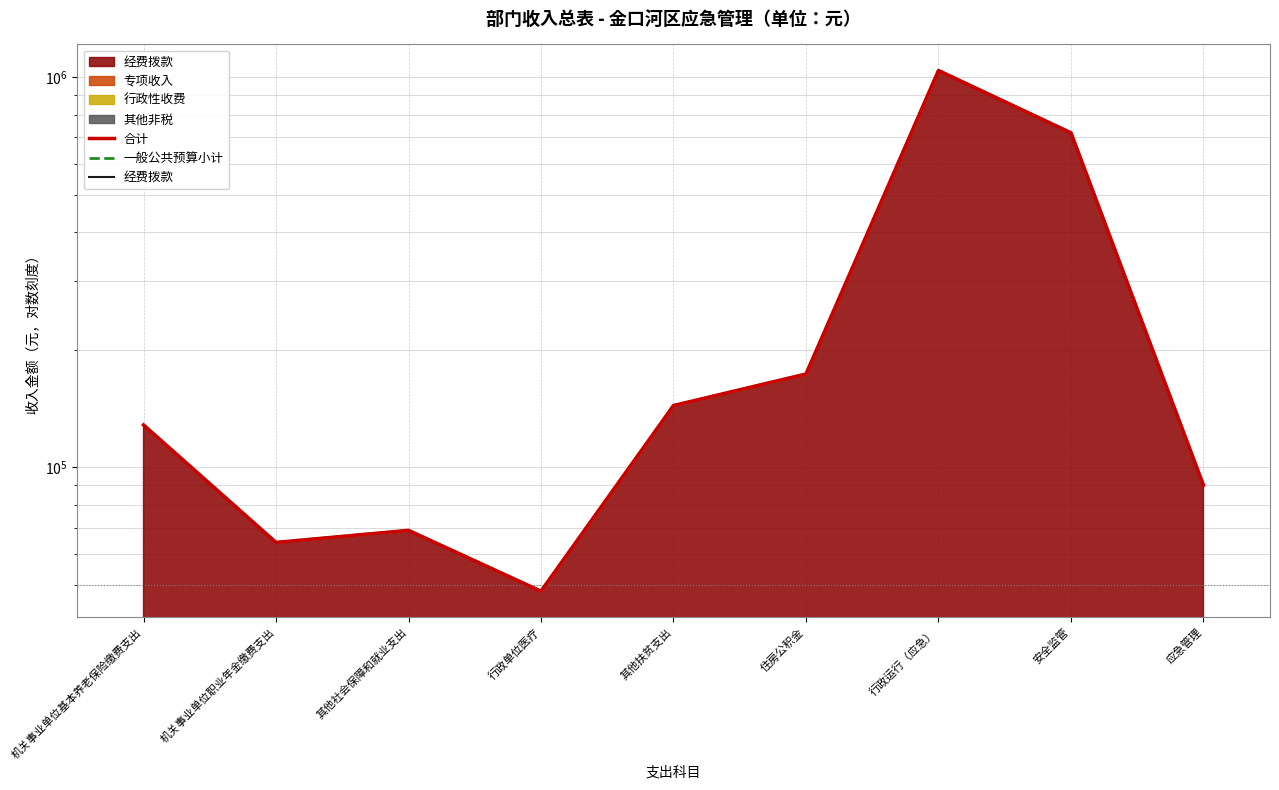

True or false: 经费拨款 has a value of 370970 at 行政运行（应急）.

False